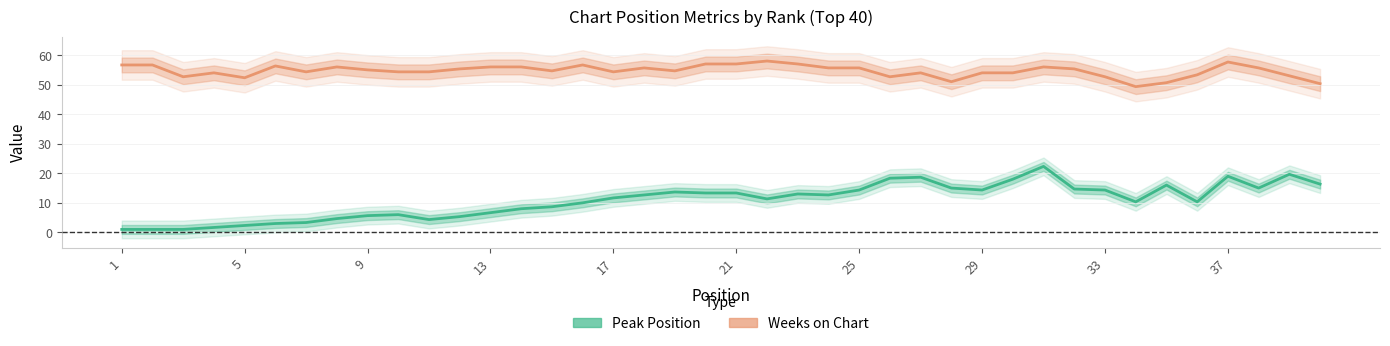

True or false: Weeks on Chart has a value of 75.8 at 33.

False